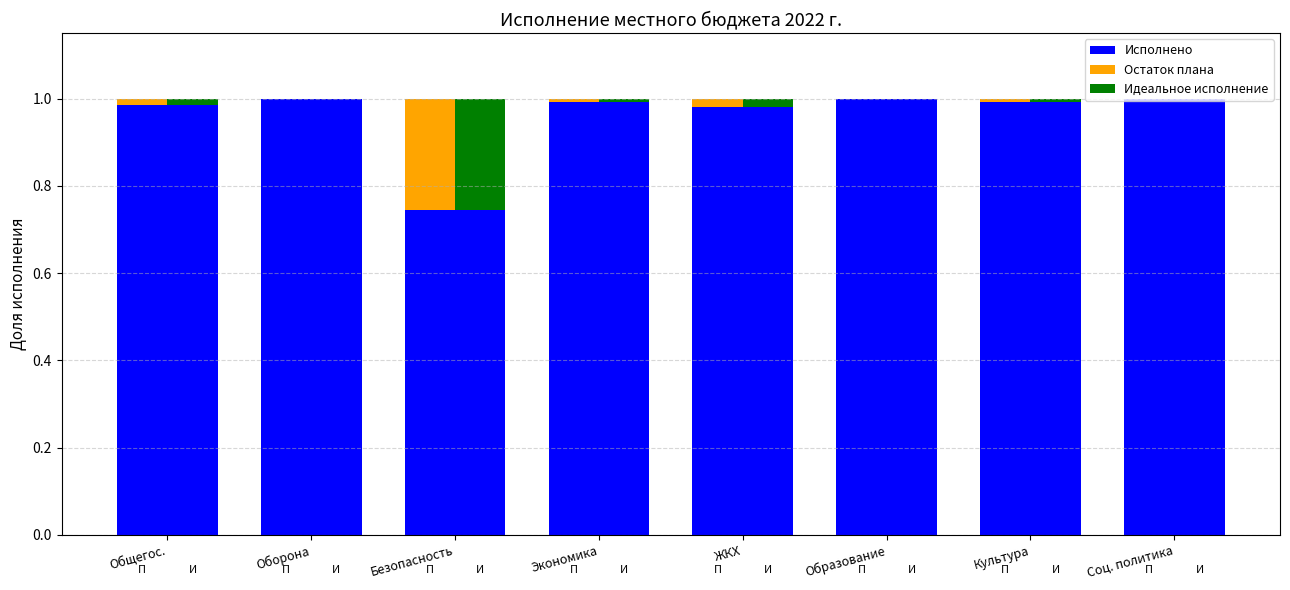

What is the label of the 1st bar from the right?

Соц. политика